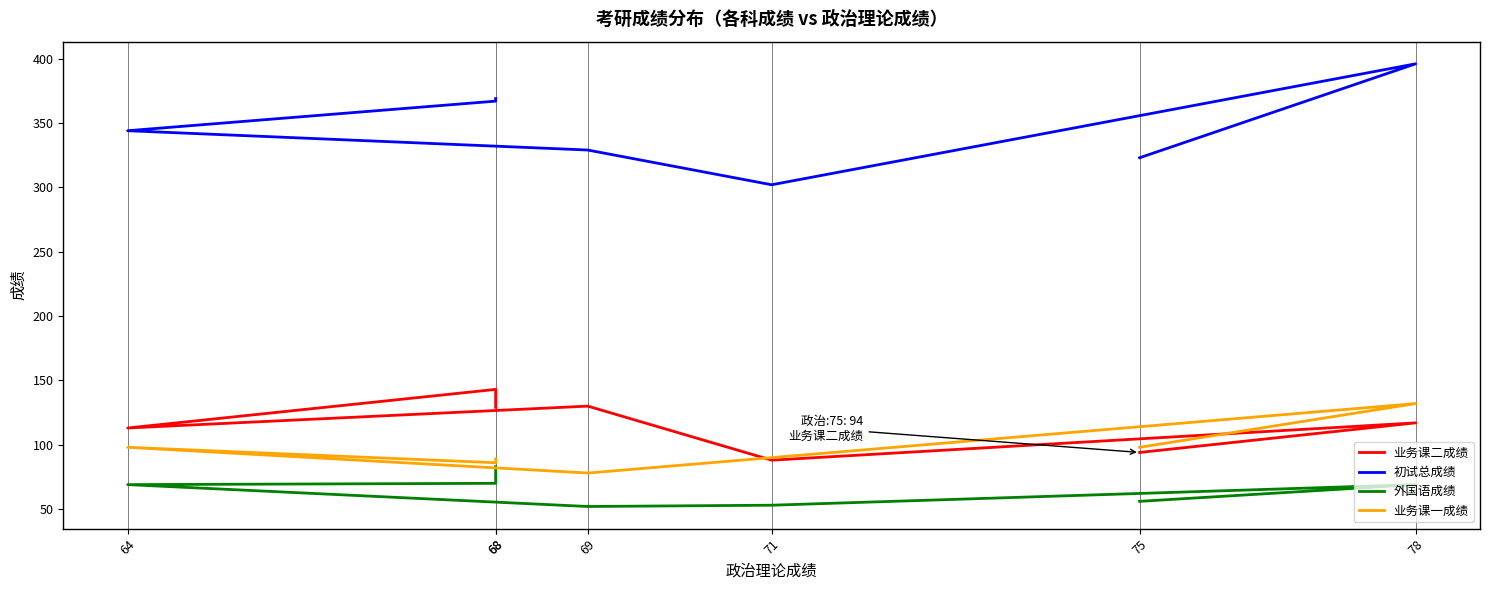

What is the label of the 7th point from the left?

75